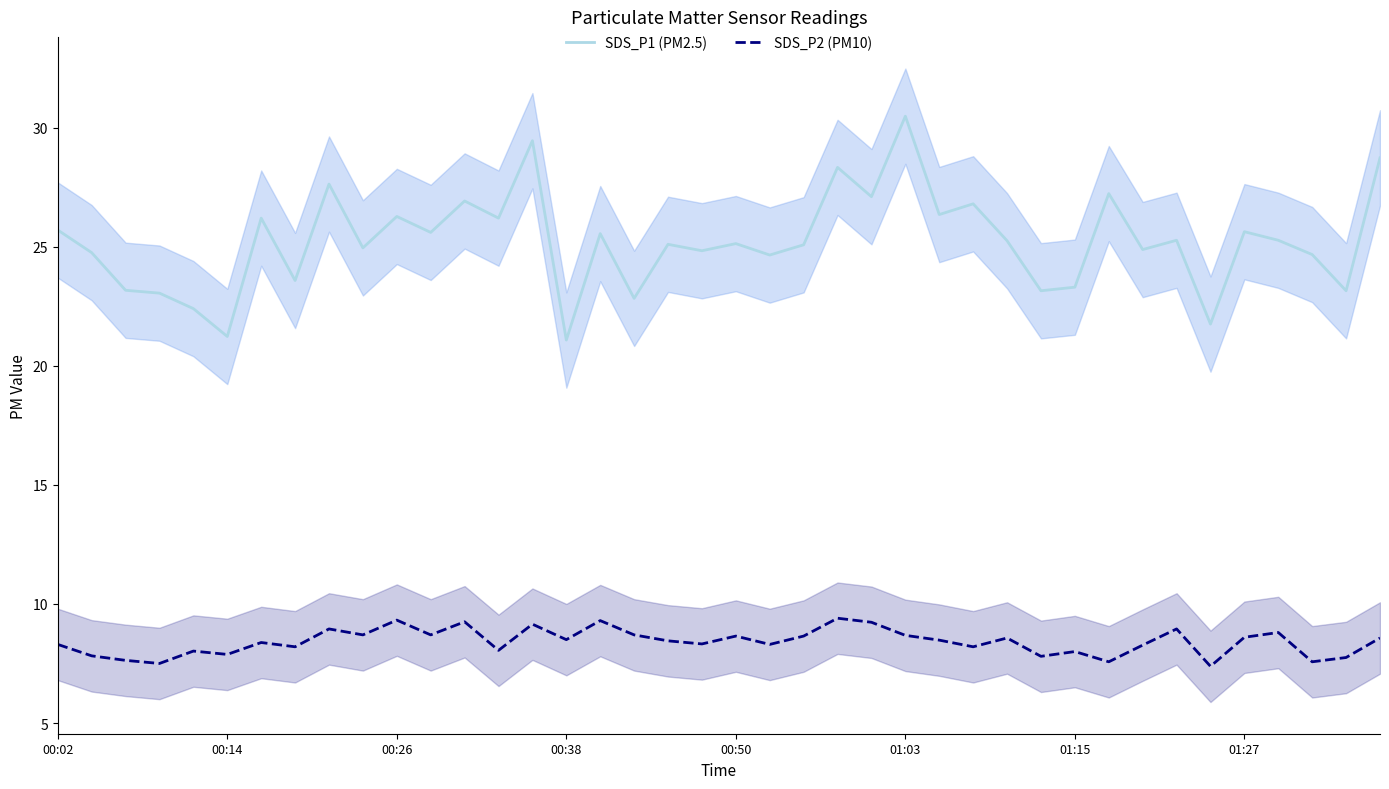

True or false: SDS_P1 (PM2.5) and SDS_P2 (PM10) cross at least once.

False